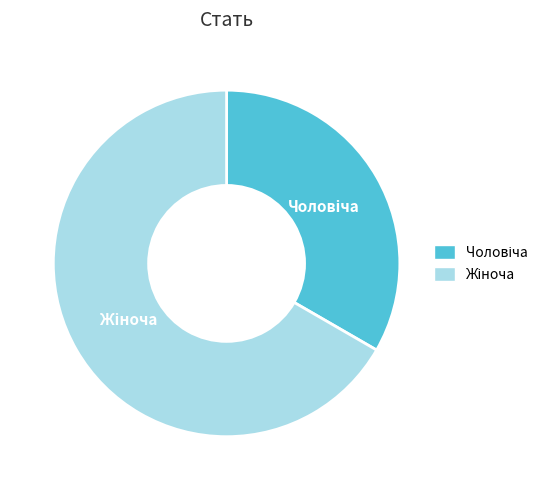

Is there a majority slice in this chart?

Yes